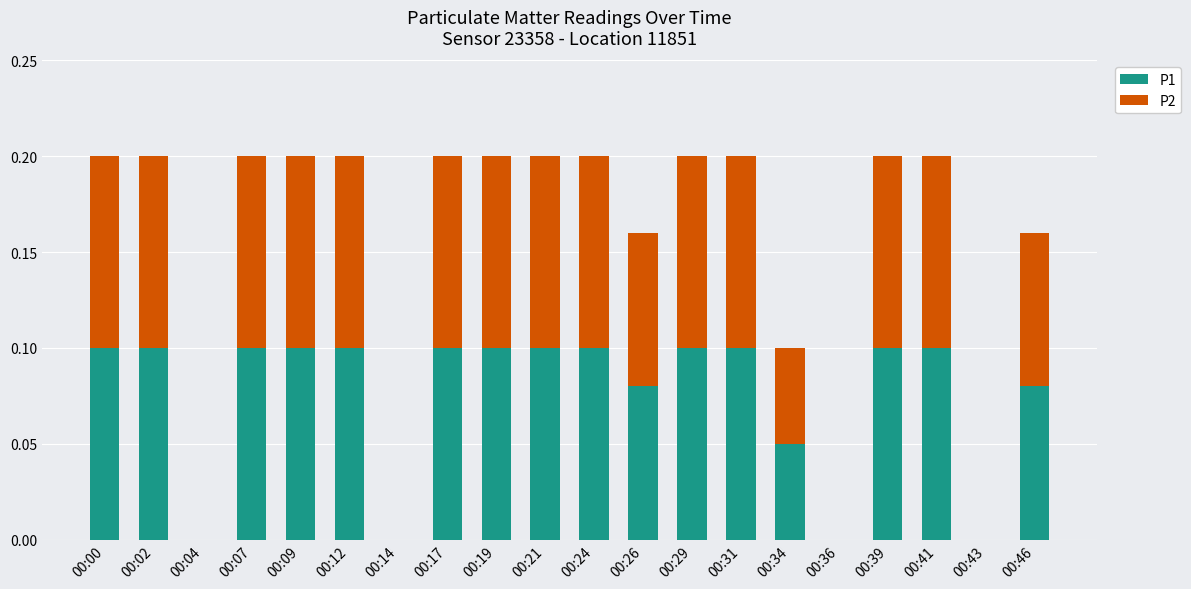

The P1 series shows 0.0 at 00:43. True or false?

True